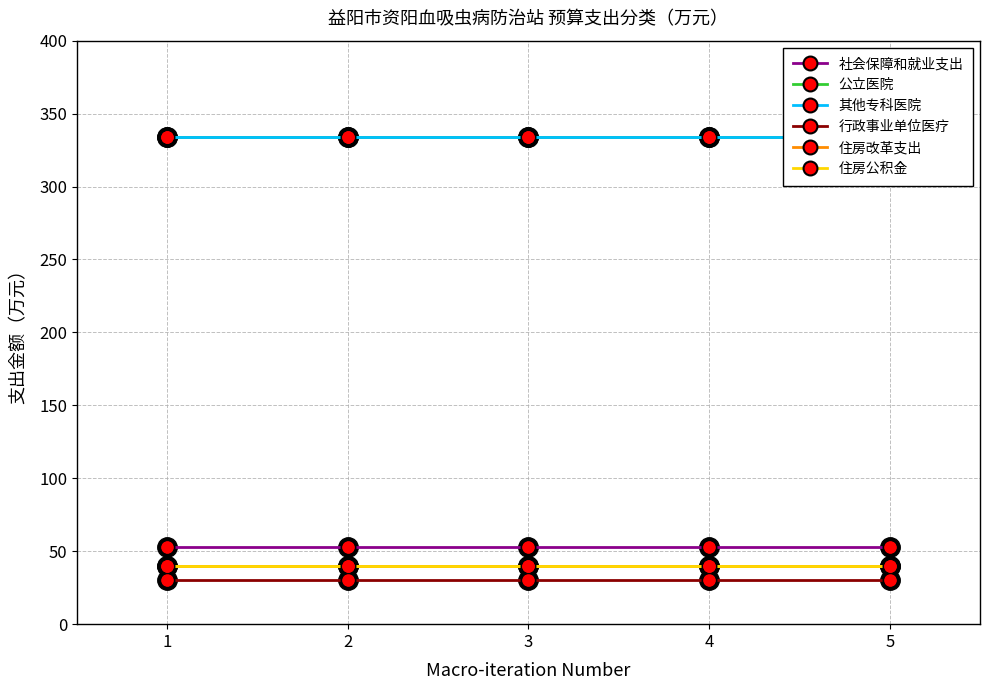

Reading right to left, what are all the values shown in this chart?

社会保障和就业支出: 53.0	53.0	53.0	53.0	53.0
公立医院: 334.2	334.2	334.2	334.2	334.2
其他专科医院: 334.2	334.2	334.2	334.2	334.2
行政事业单位医疗: 30.0	30.0	30.0	30.0	30.0
住房改革支出: 39.8	39.8	39.8	39.8	39.8
住房公积金: 39.8	39.8	39.8	39.8	39.8